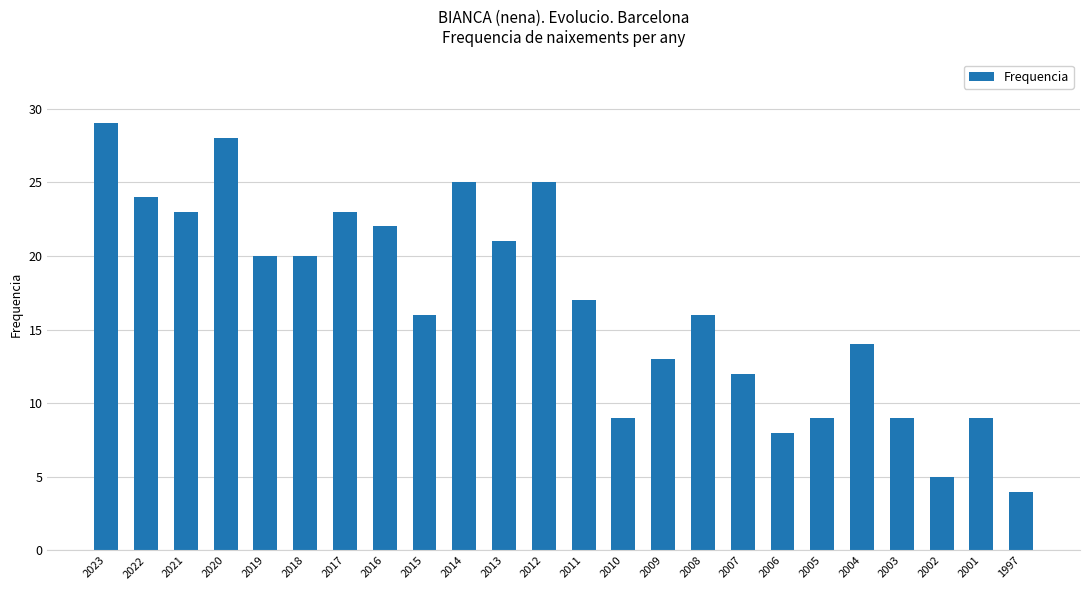

Read the value at 2010.

9